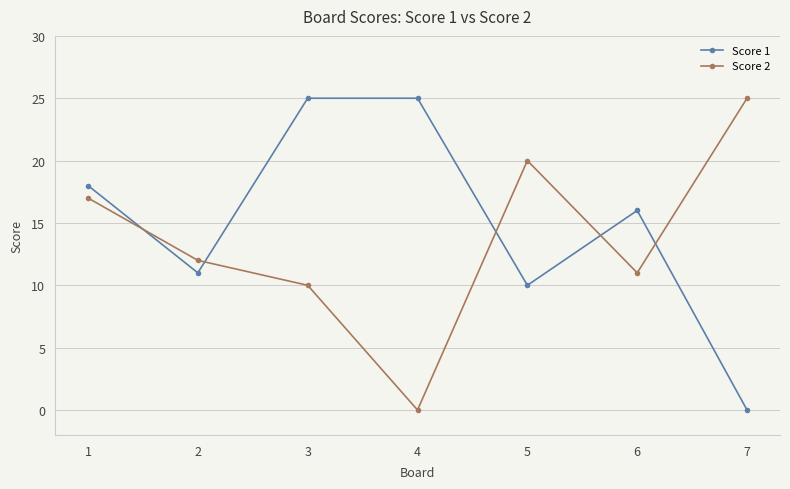

At which category does Score 2 reach its first local peak?

5